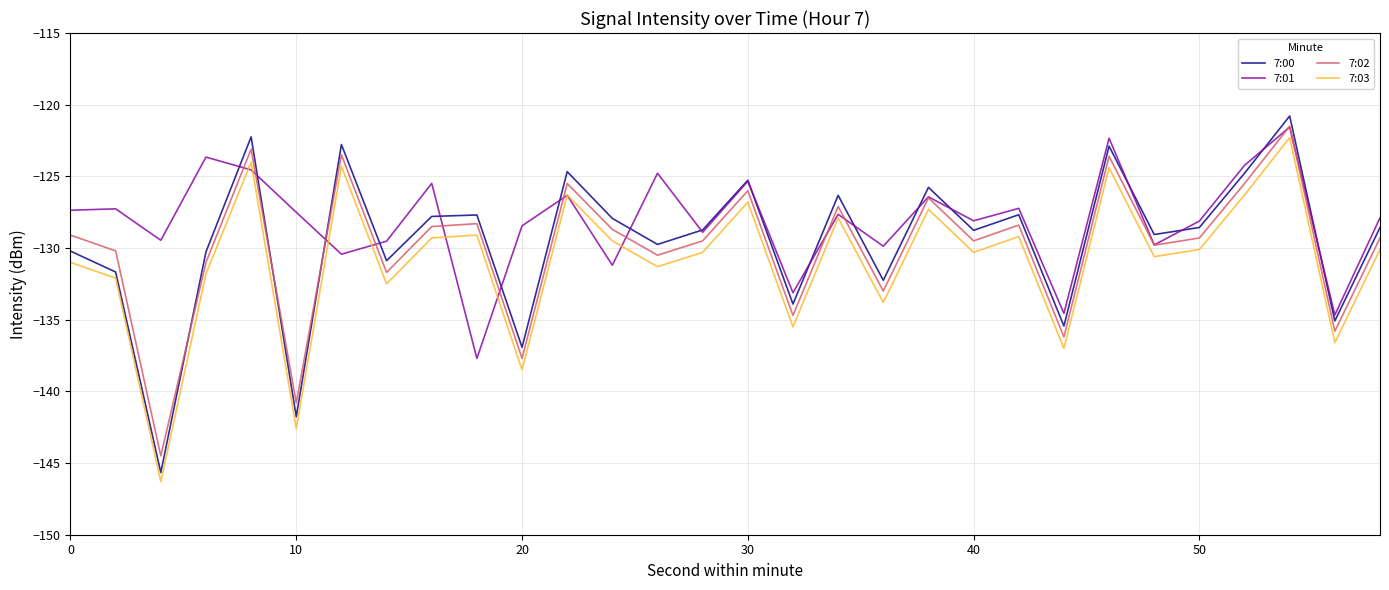

What is the difference between the second highest and minimum values in the 7:01 series?

15.4